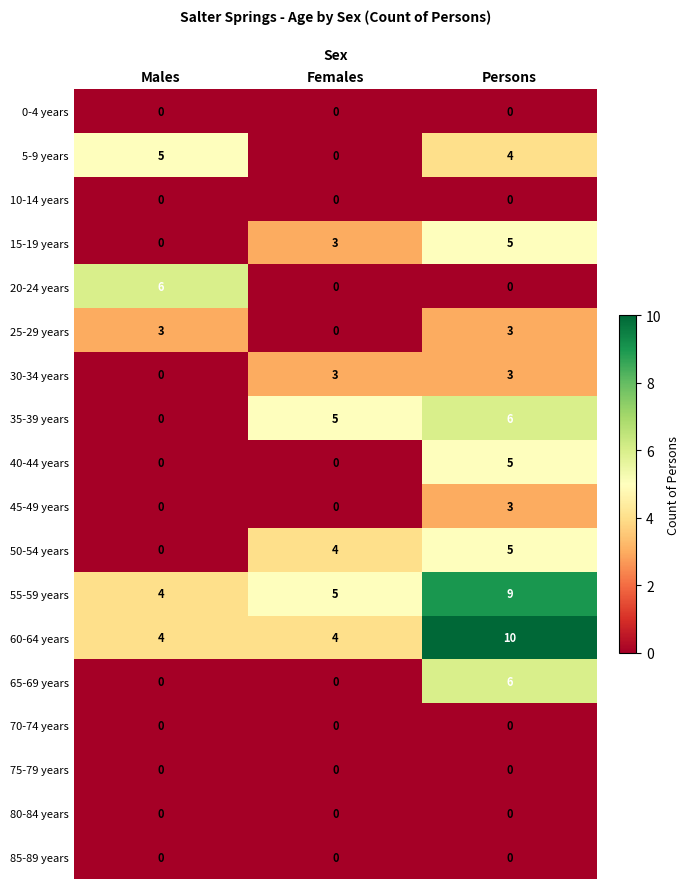

What is the difference between the highest and lowest values at Persons?

10